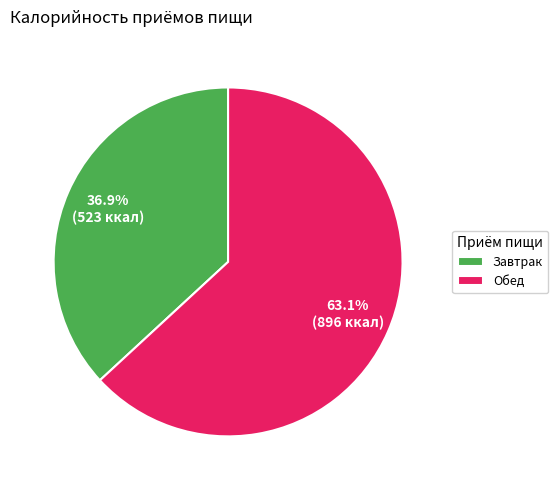

To the nearest percent, what percentage of the pie is Обед?

63%